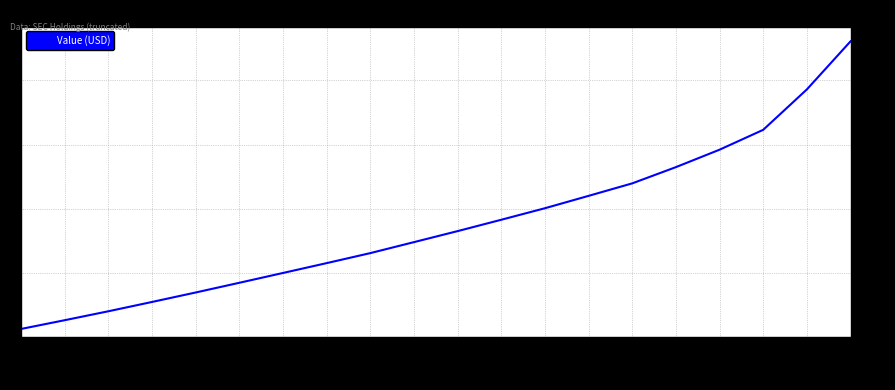

What value does the data have at JPM, to the nearest 50?

1478988000